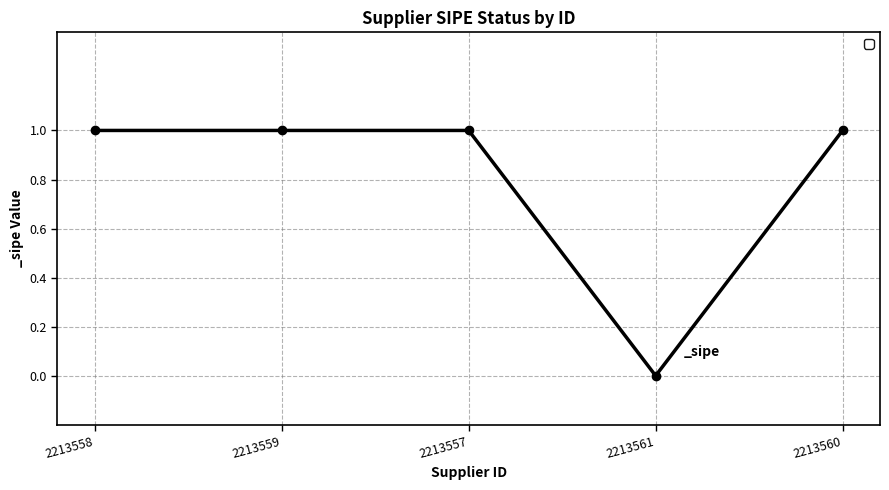

Reading left to right, list all the values displayed in this chart.

2213558=1	2213559=1	2213557=1	2213561=0	2213560=1